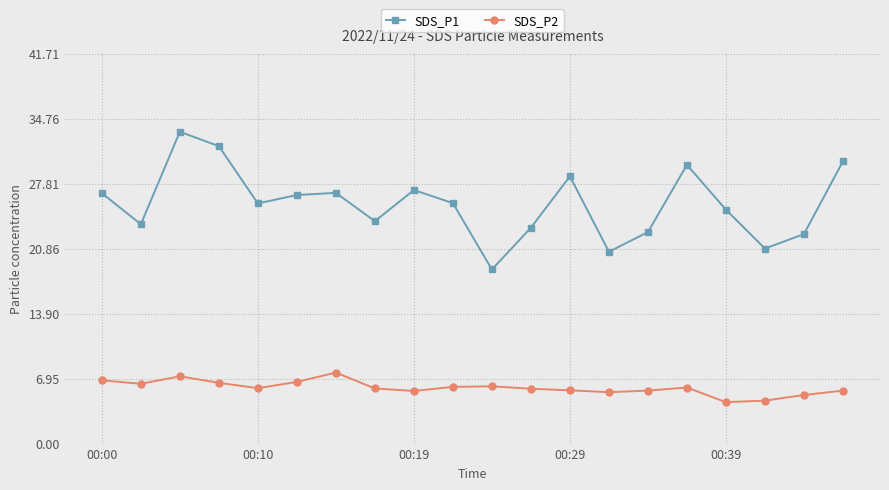

What is the smallest value displayed?

4.4